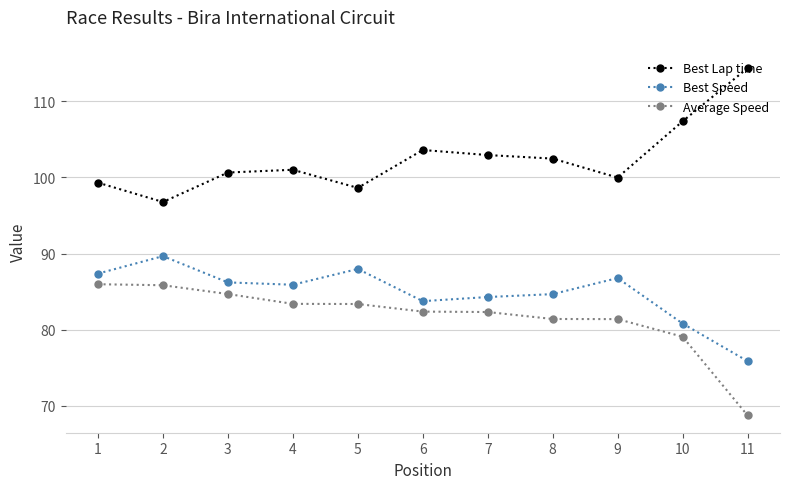

What is the difference between the Average Speed values at 1 and 6?

3.6